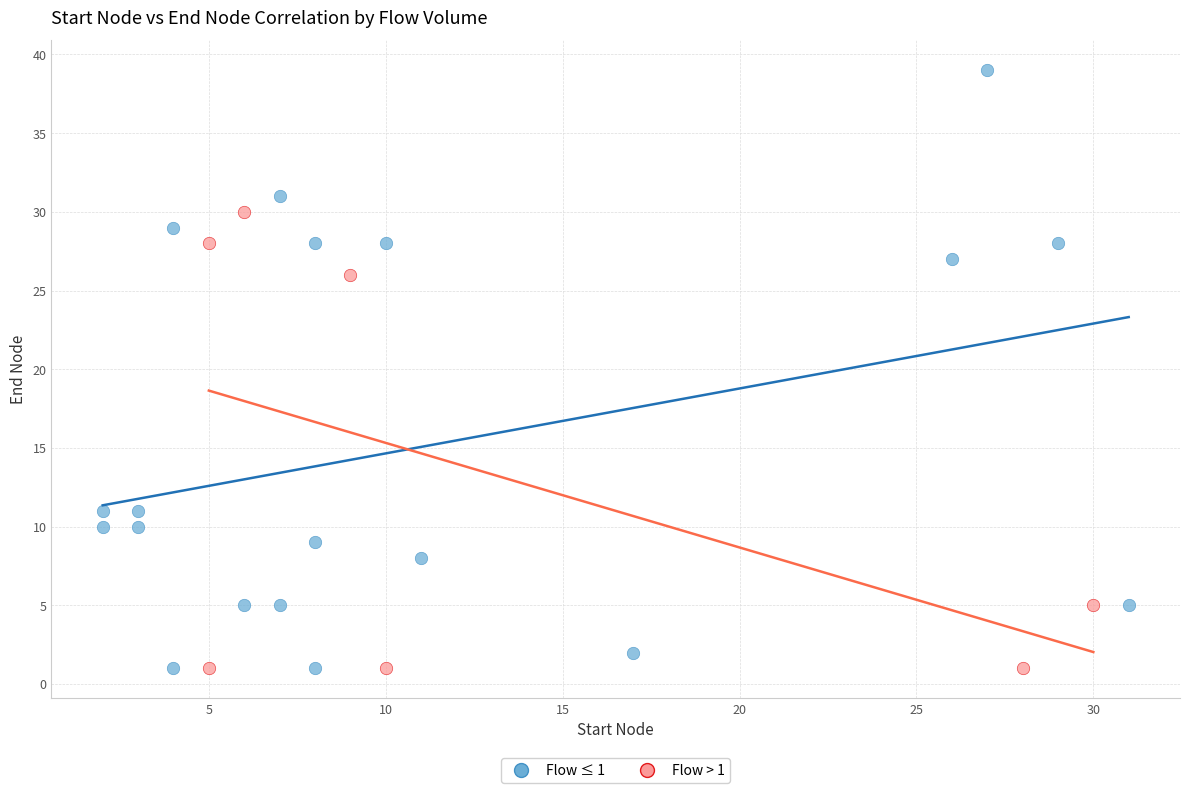

Which series reaches the maximum Y coordinate?

Flow ≤ 1